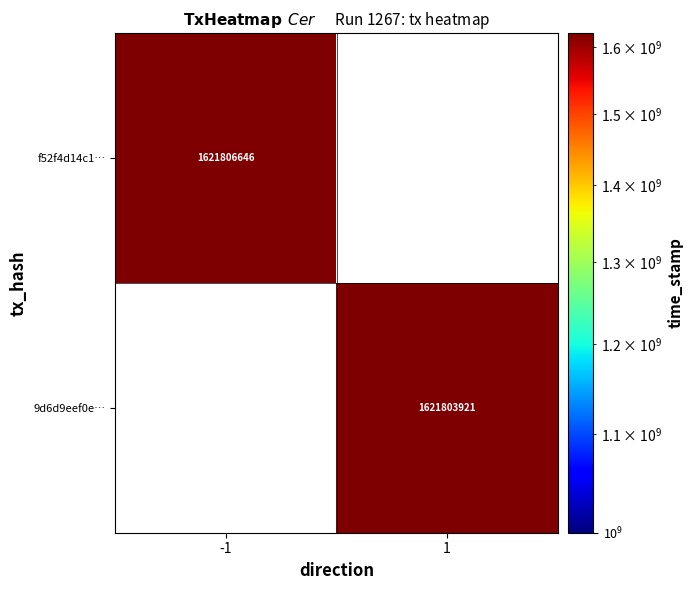

The f52f4d14c1… series shows 1621806646 at -1. True or false?

True